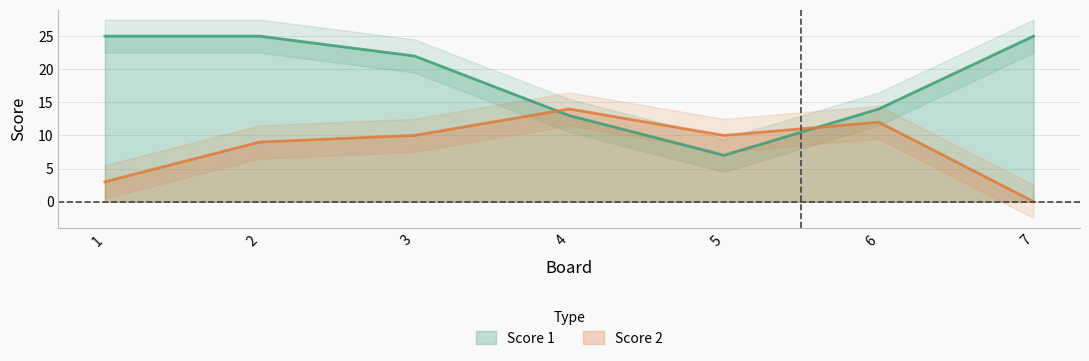

Is this an area chart (filled region under the line)?

No